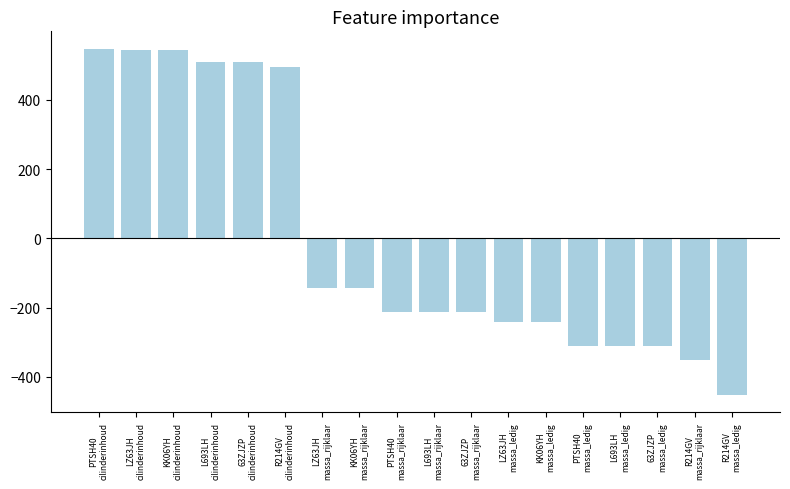

At which label does the data first exceed -212?

PTSH40
cilinderinhoud